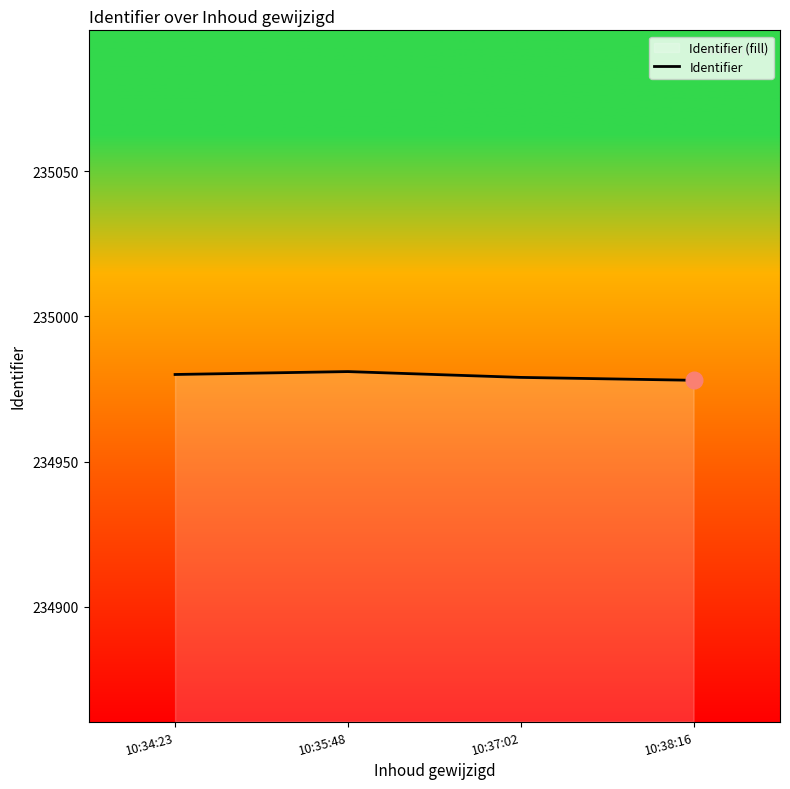

At which category does the chart reach its minimum across all series?

10:38:16